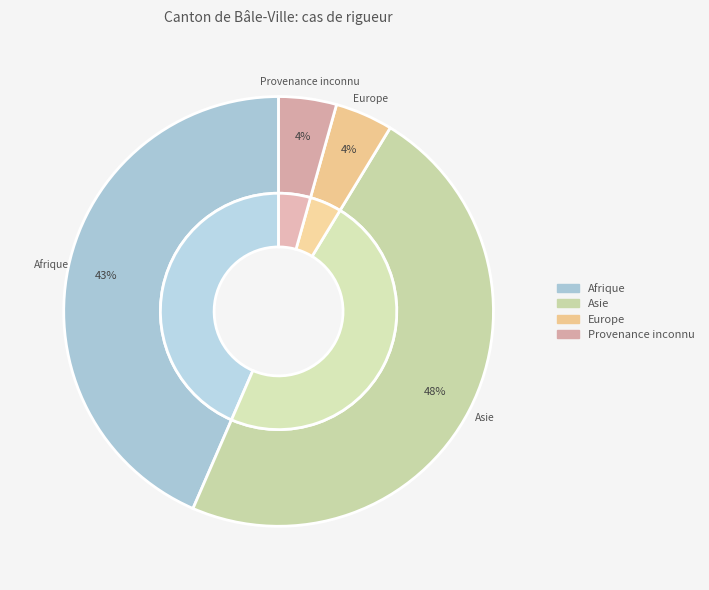

The Afrique slice represents 43% of the pie. True or false?

True